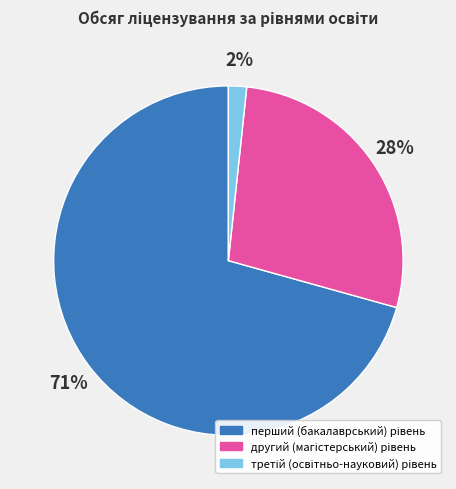

How many segments does this pie chart have?

3